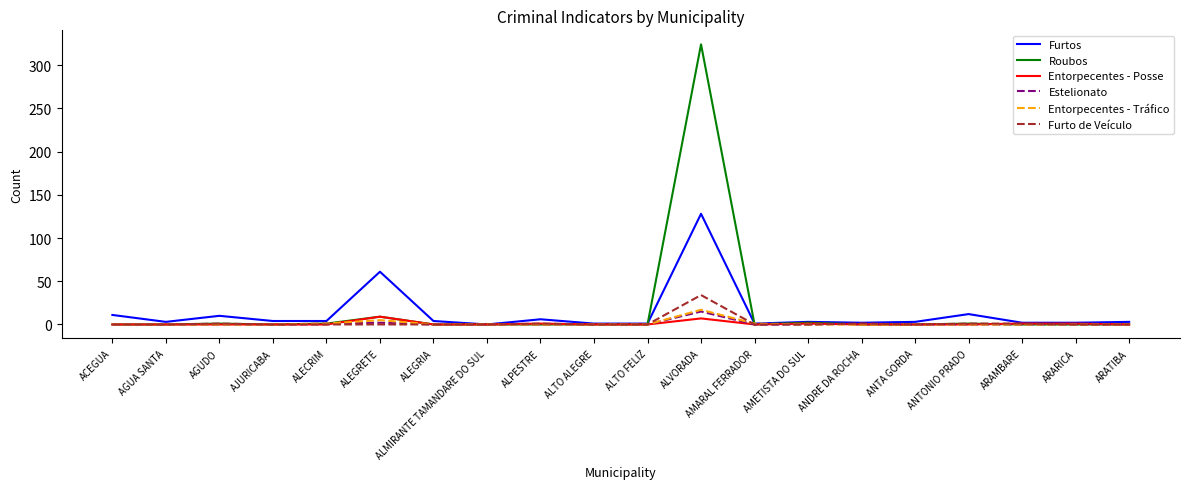

What are all the series names shown in the legend?

Furtos, Roubos, Entorpecentes - Posse, Estelionato, Entorpecentes - Tráfico, Furto de Veículo